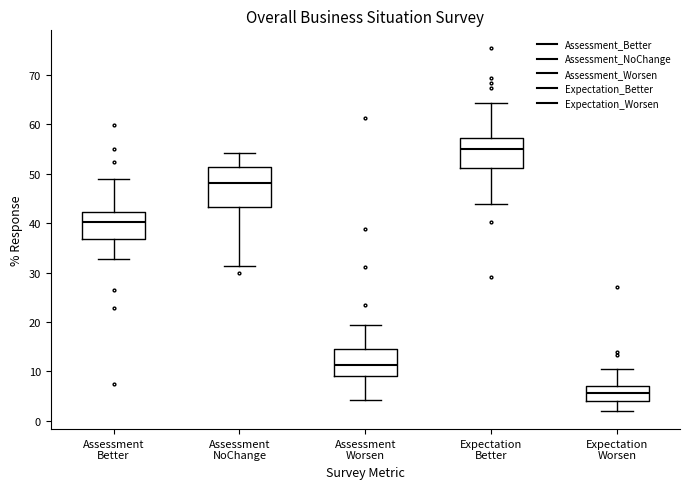

Which box's median line is the lowest?

Expectation Worsen